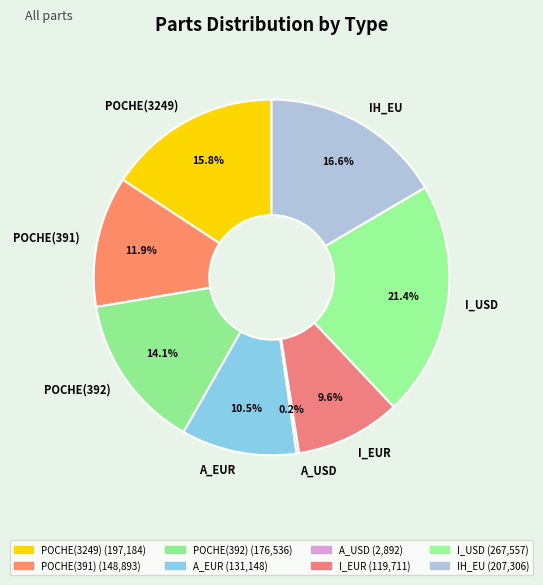

Between A_EUR and POCHE(3249), which is larger?

POCHE(3249)